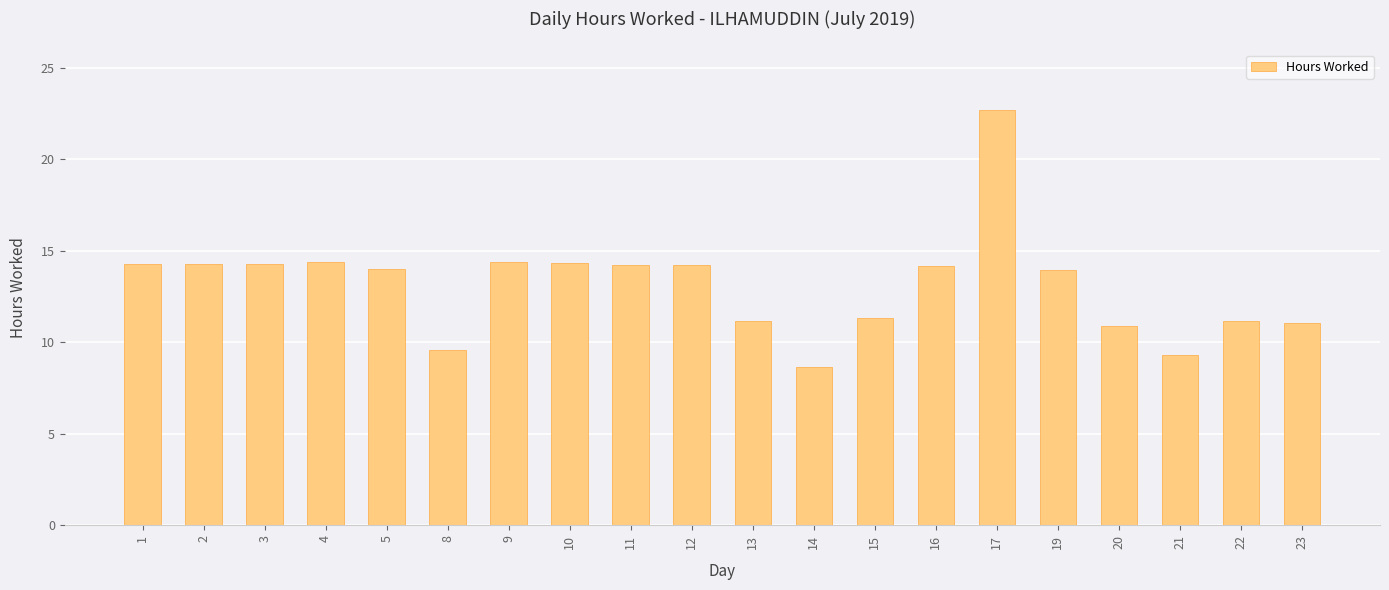

Which category has the lowest value across all series?

14